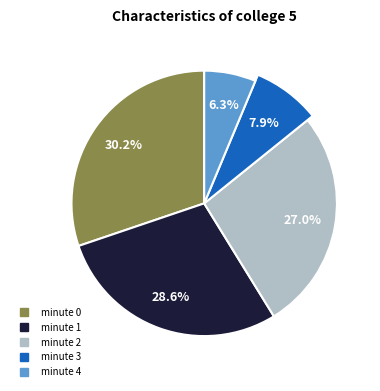

Is the sum of minute 1 and minute 4 greater than half?

No